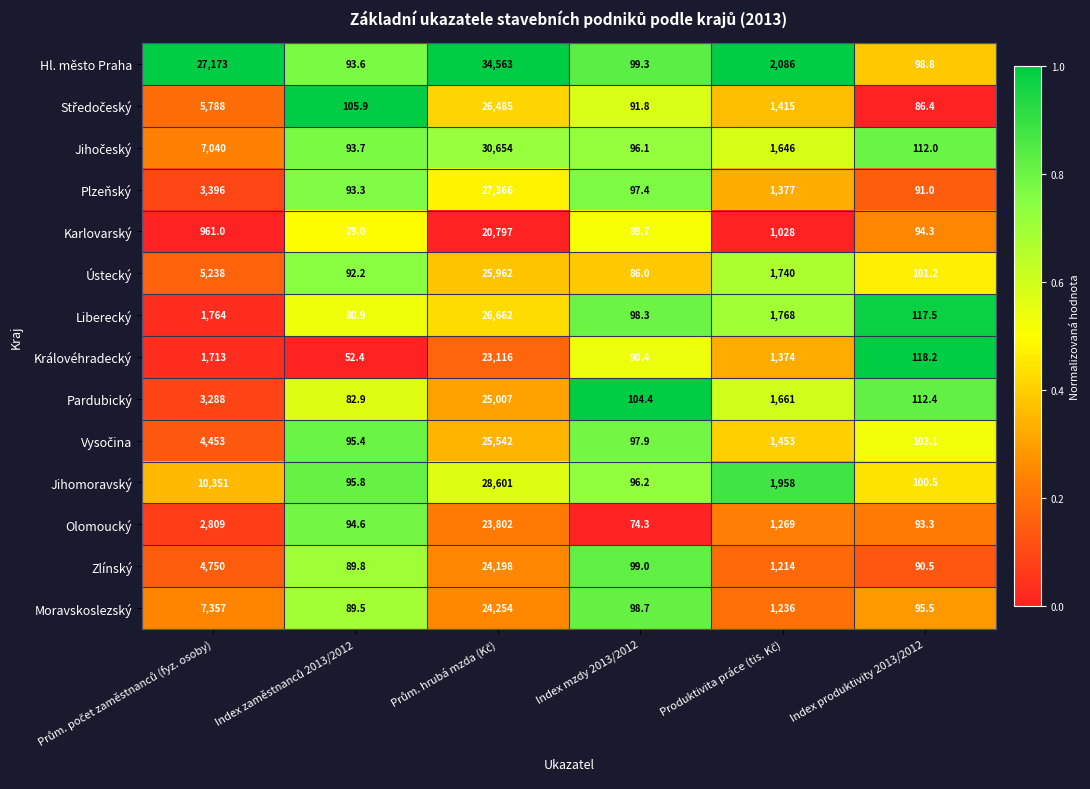

Which series has the largest total across all categories?

Hl. město Praha